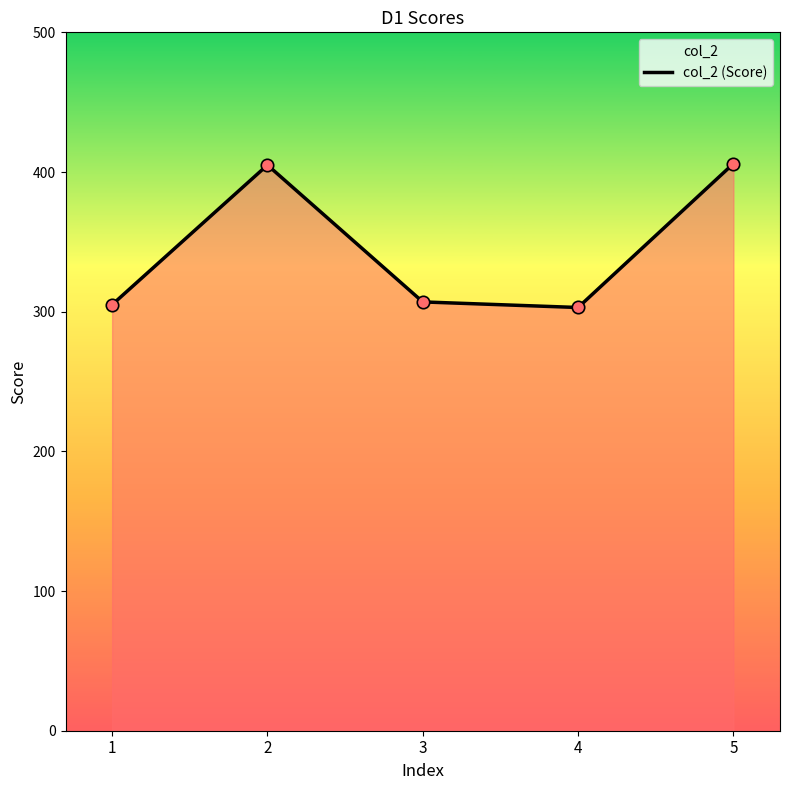

Approximately how many times larger is the value at 4 compared to 5?

0.7